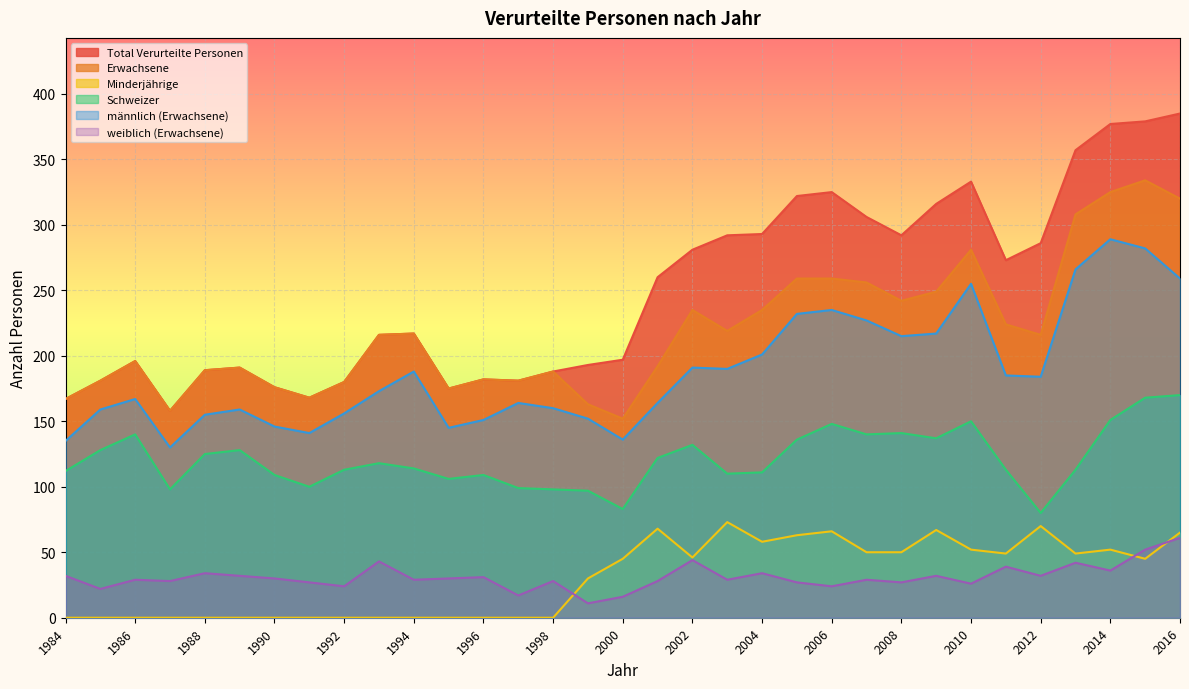

Reading left to right, what are all the values shown in this chart?

Total Verurteilte Personen: 167	181	196	158	189	191	176	168	180	216	217	175	182	181	188	193	197	260	281	292	293	322	325	306	292	316	333	273	286	357	377	379	385
Erwachsene: 167	181	196	158	189	191	176	168	180	216	217	175	182	181	188	163	152	192	235	219	235	259	259	256	242	249	281	224	216	308	325	334	320
Minderjährige: 0	0	0	0	0	0	0	0	0	0	0	0	0	0	0	30	45	68	46	73	58	63	66	50	50	67	52	49	70	49	52	45	65
Schweizer: 112	128	140	98	125	128	109	100	113	118	114	106	109	99	98	97	83	122	132	110	111	136	148	140	141	137	150	113	80	113	151	168	170
männlich (Erwachsene): 135	159	167	130	155	159	146	141	156	173	188	145	151	164	160	152	136	164	191	190	201	232	235	227	215	217	255	185	184	266	289	282	259
weiblich (Erwachsene): 32	22	29	28	34	32	30	27	24	43	29	30	31	17	28	11	16	28	44	29	34	27	24	29	27	32	26	39	32	42	36	52	61